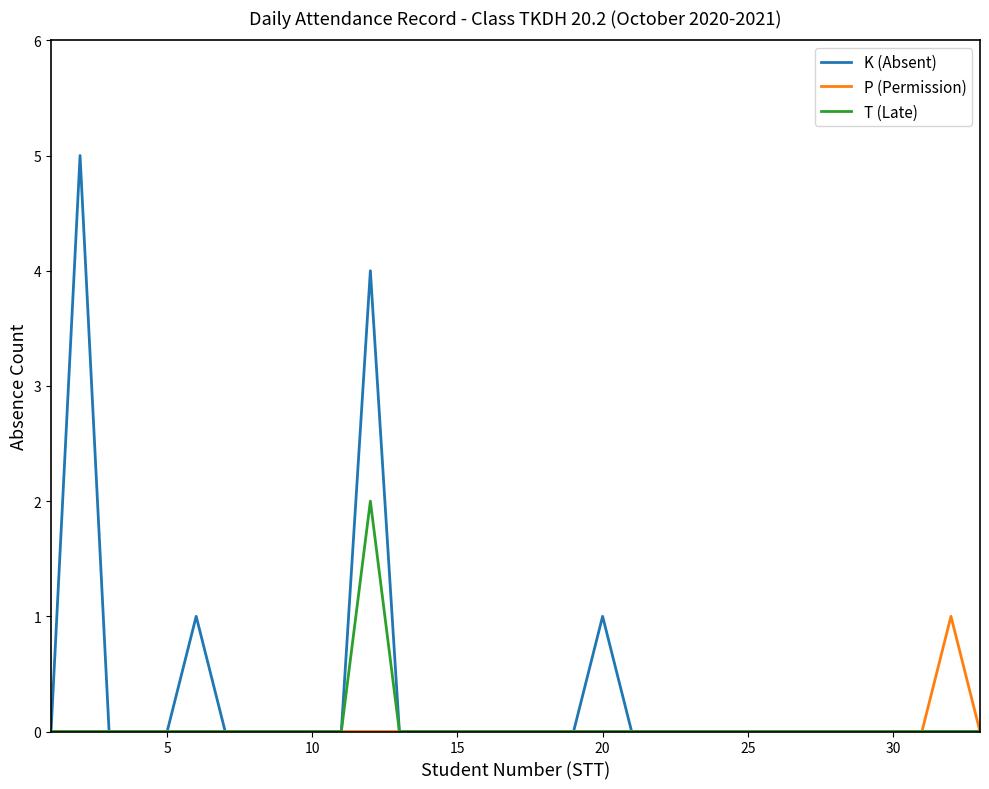

Which series has the widest spread of values?

K (Absent)